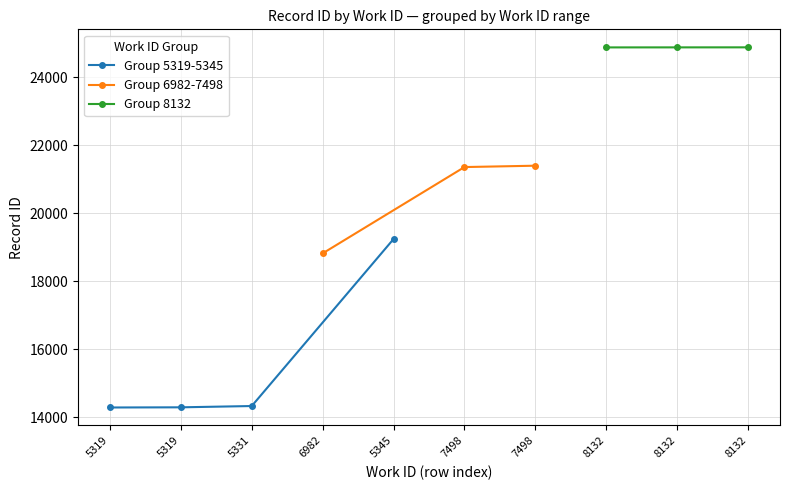

The chart shows a value of 31893 at 7498. True or false?

False